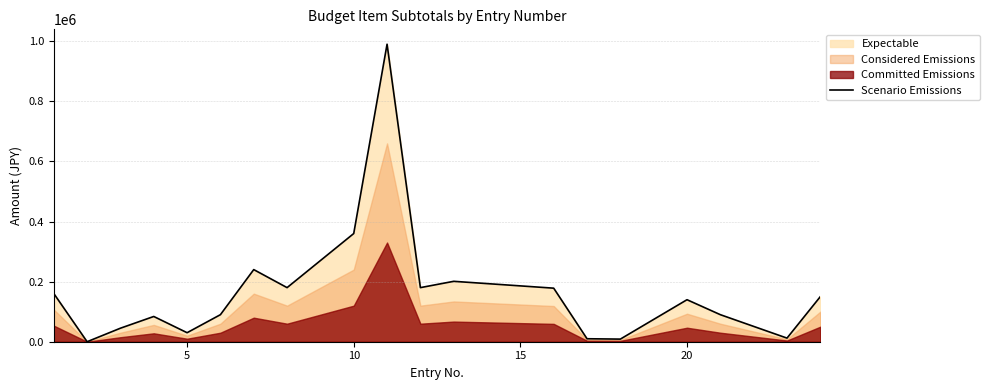

Between 20 and 15, which is larger?

15